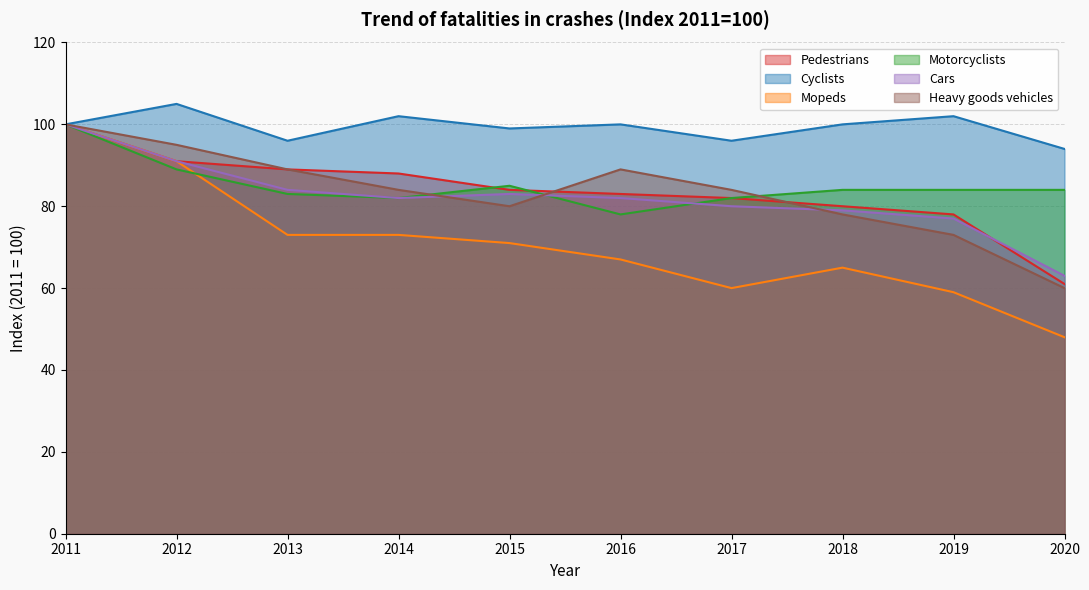

At how many categories does at least one series exceed 100?

3